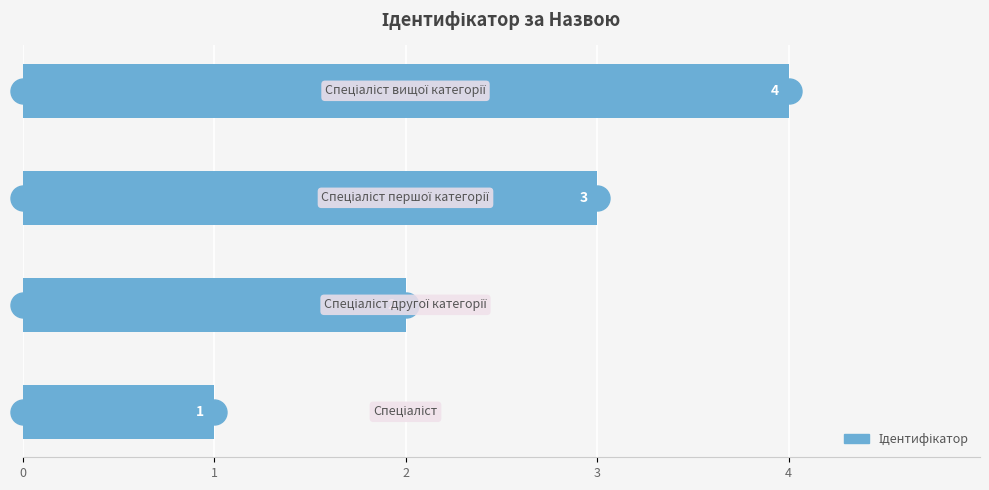

What is the sum of all values?

10